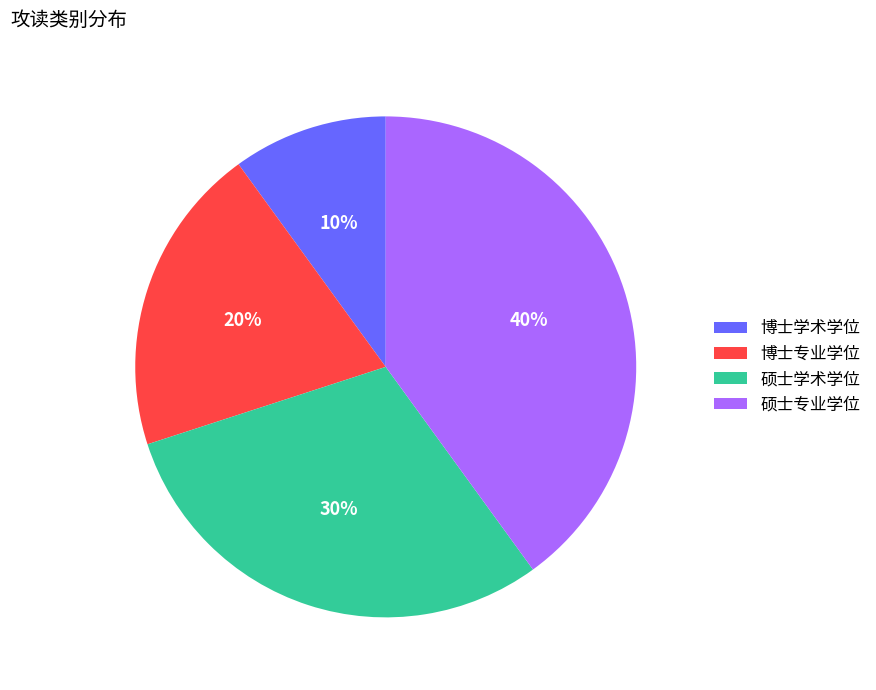

Is 硕士专业学位 the majority of the pie?

No